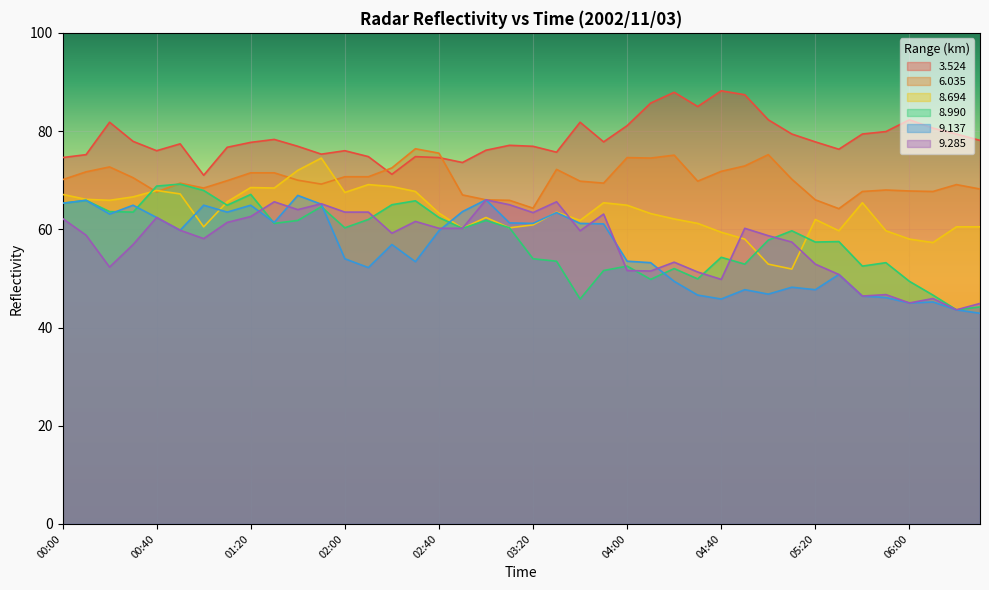

Is it true that 3.524 equals 109.1 at 03:20?

False